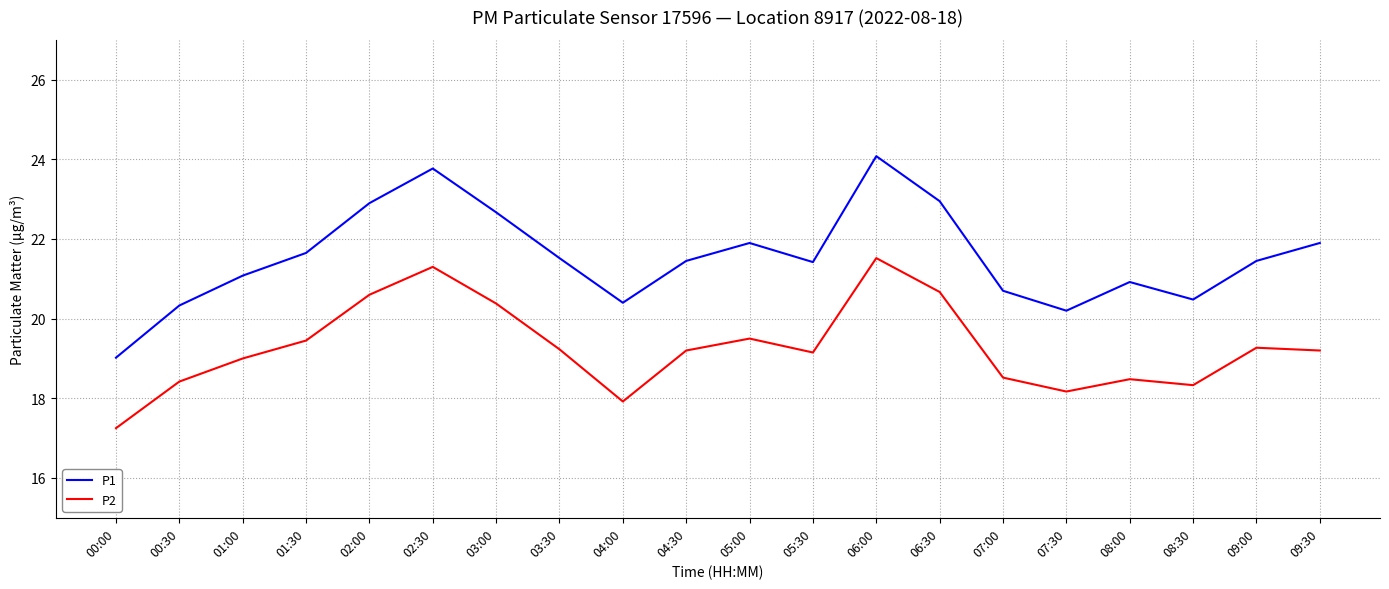

Which category has the highest value in the P2 series?

06:00